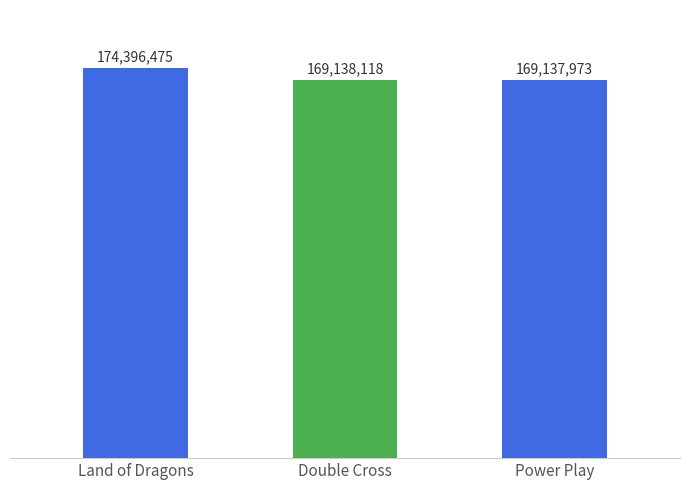

The value at Double Cross is 94912529. True or false?

False